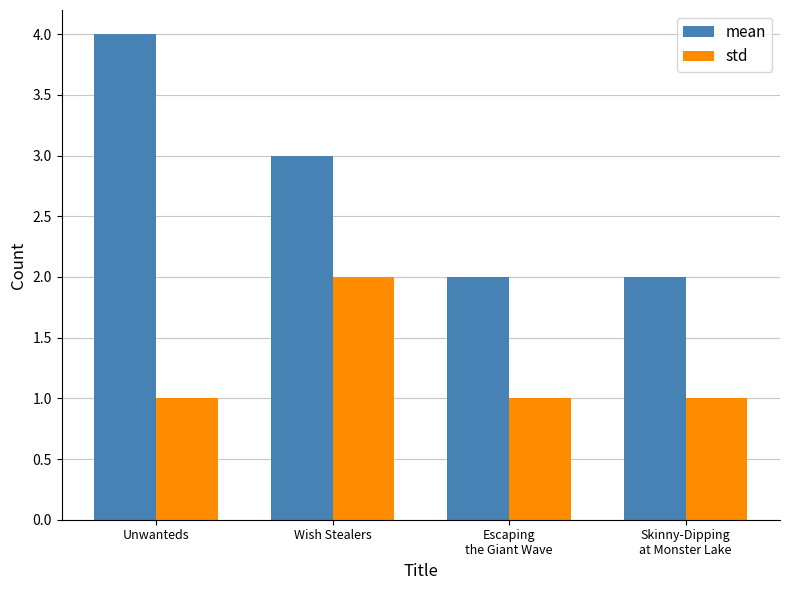

What is the total value across all series at Wish Stealers?

5